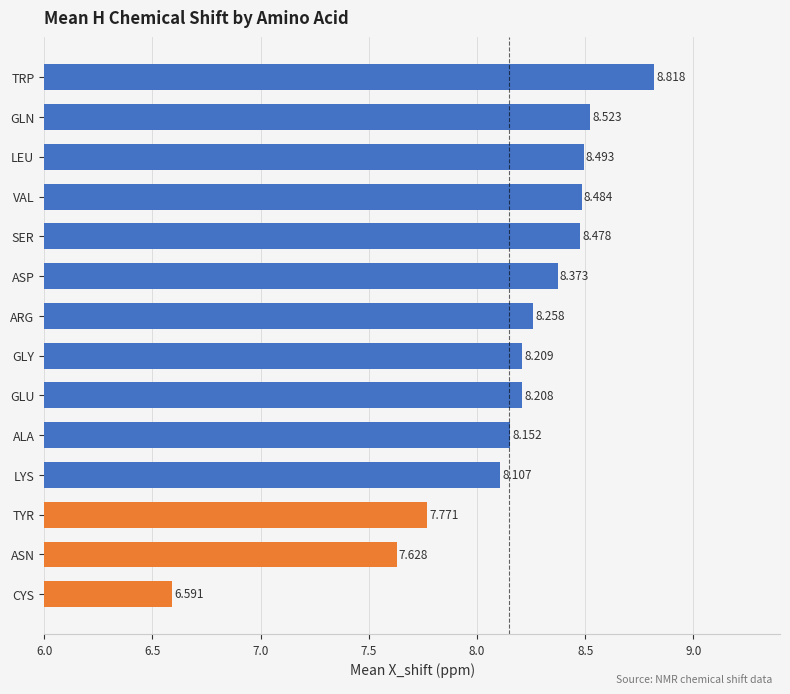

List the labels in order of value, smallest first.

CYS, ASN, TYR, LYS, ALA, GLU, GLY, ARG, ASP, SER, VAL, LEU, GLN, TRP